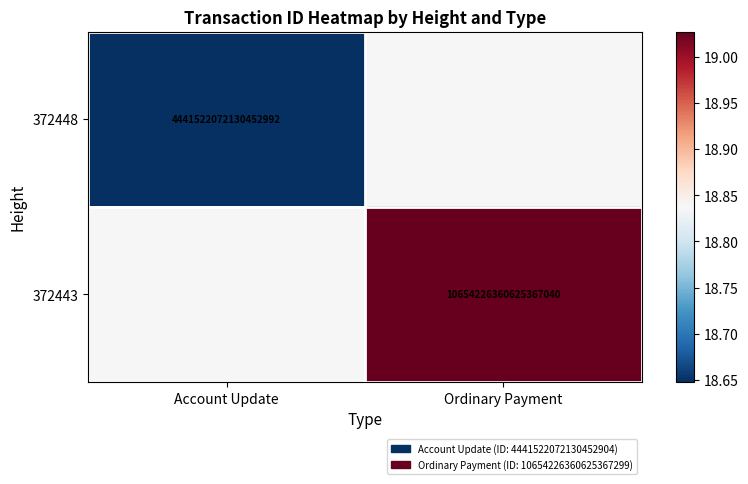

Is the value of 372443 at Ordinary Payment greater than the value of 372448 at Account Update?

Yes